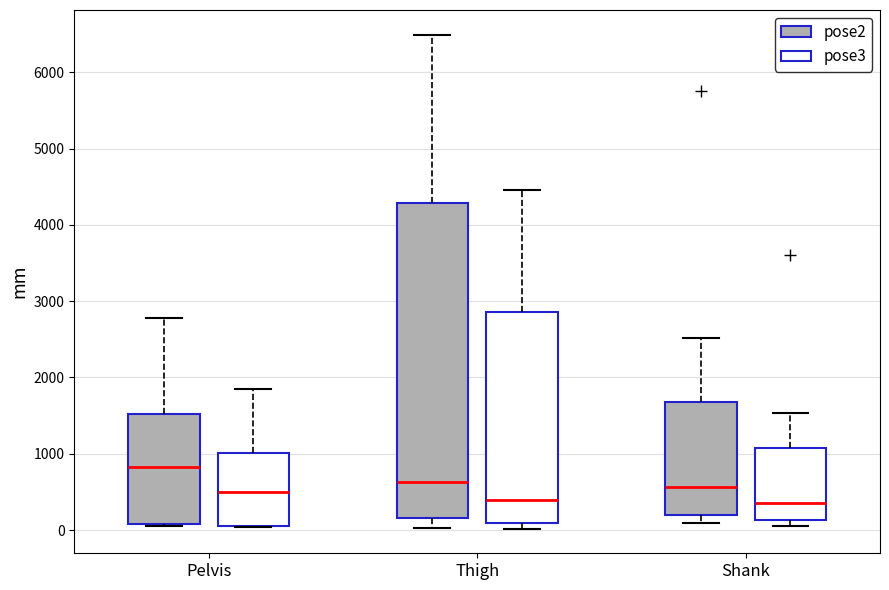

Reading left to right, transcribe this box plot: for each box, give where its median line is, the range the box spans, and where its two whiskers end, as read against the y-axis. The values are not printed on the chart, so give them approximately, as read against the axis.

Pelvis (pose2): median 800, box 100 to 1500, whiskers 100 to 2800
Pelvis (pose3): median 500, box 100 to 1000, whiskers 0 to 1800
Thigh (pose2): median 600, box 200 to 4300, whiskers 0 to 6500
Thigh (pose3): median 400, box 100 to 2900, whiskers 0 to 4500
Shank (pose2): median 600, box 200 to 1700, whiskers 100 to 2500
Shank (pose3): median 400, box 100 to 1100, whiskers 100 (just below the box's lower edge) to 1500